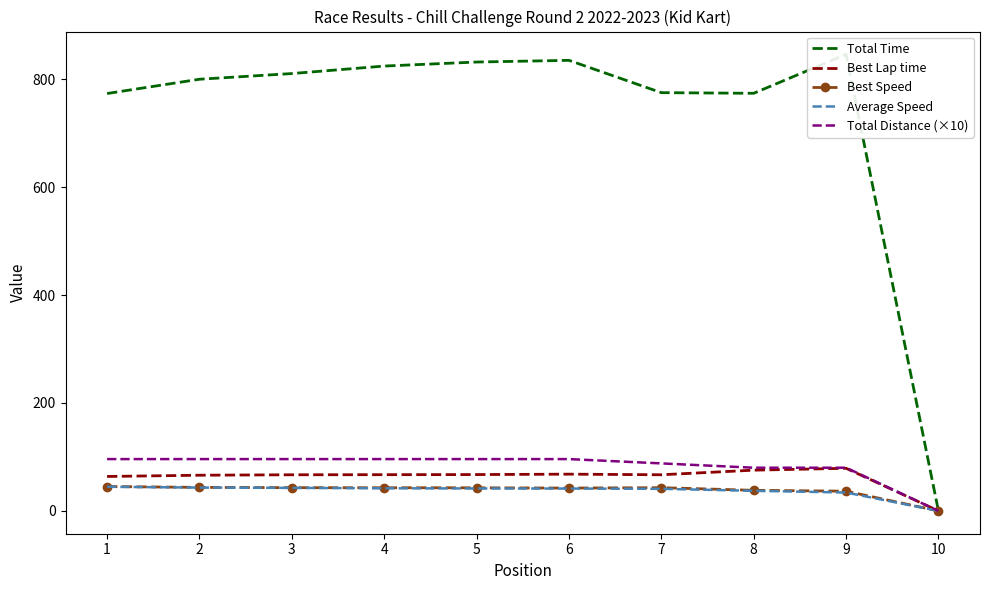

True or false: Best Speed and Best Lap time cross at least once.

False